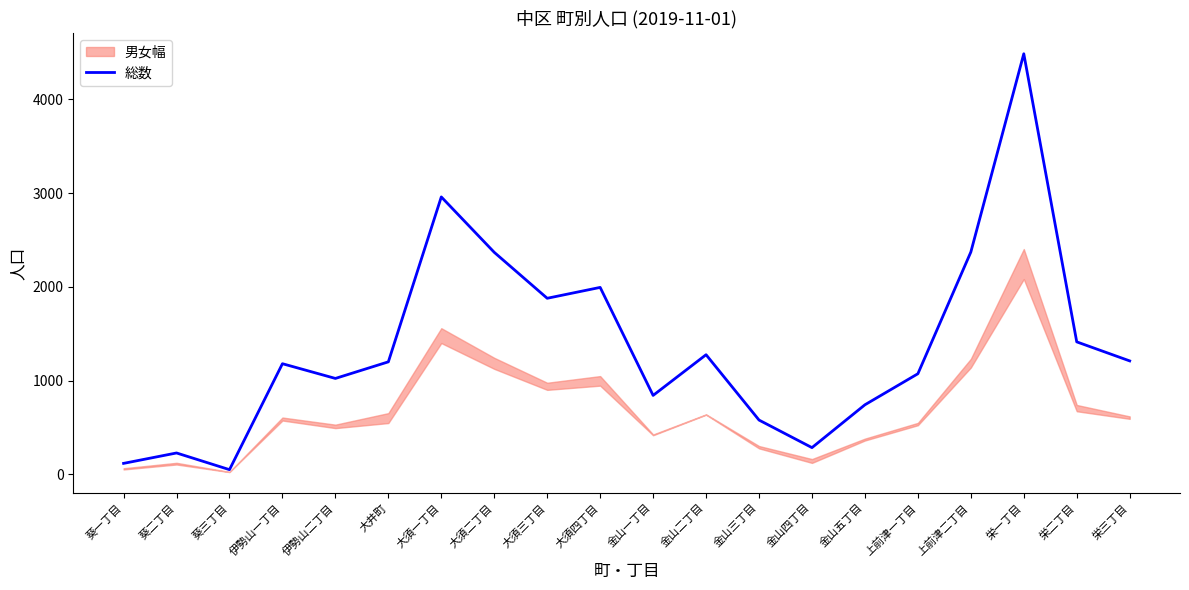

What is the change in value from 金山二丁目 to 栄三丁目?

-66